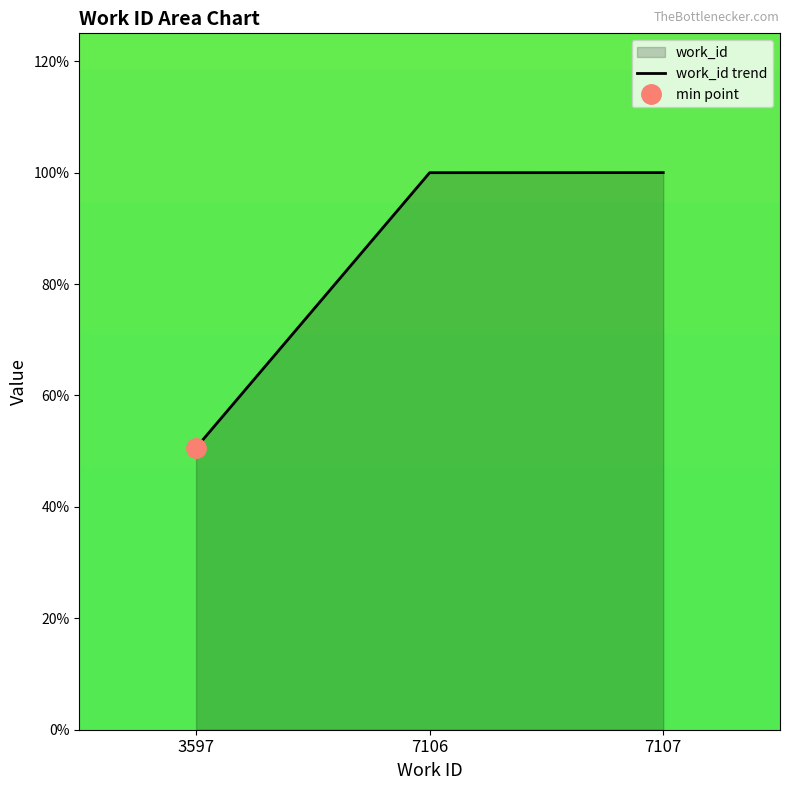

What is the greatest value displayed?

100.0